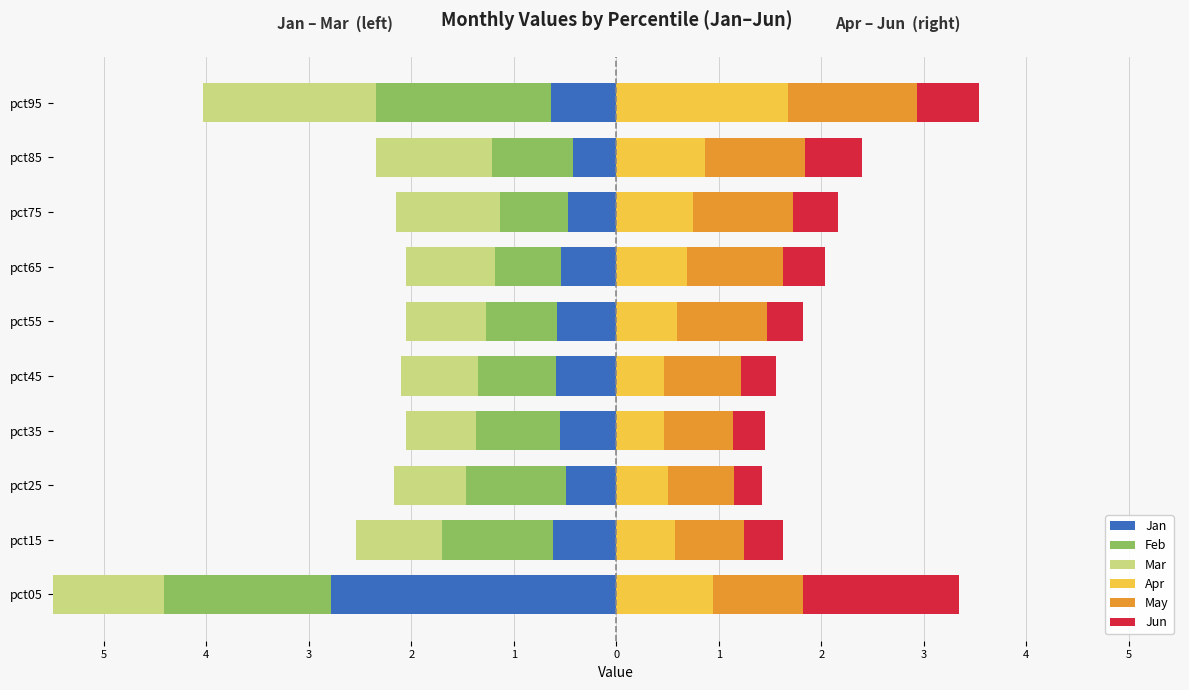

How many bars are there in each group?

6